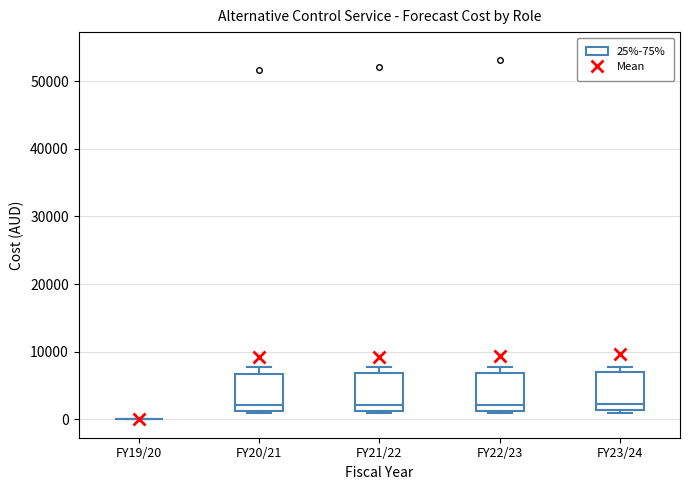

Reading left to right, read every box against the y-axis: the position of its median line, the range the box covers, and the ends of its whiskers. The values are not printed on the chart, so give them approximately, as read against the axis.

FY19/20: box collapsed to a line at 0, whiskers 0 to 0
FY20/21: median 2000, box 1000 to 7000, whiskers 1000 (just below the box's lower edge) to 8000
FY21/22: median 2000, box 1000 to 7000, whiskers 1000 (just below the box's lower edge) to 8000
FY22/23: median 2000, box 1000 to 7000, whiskers 1000 (just below the box's lower edge) to 8000
FY23/24: median 2000, box 1000 to 7000, whiskers 1000 (just below the box's lower edge) to 8000